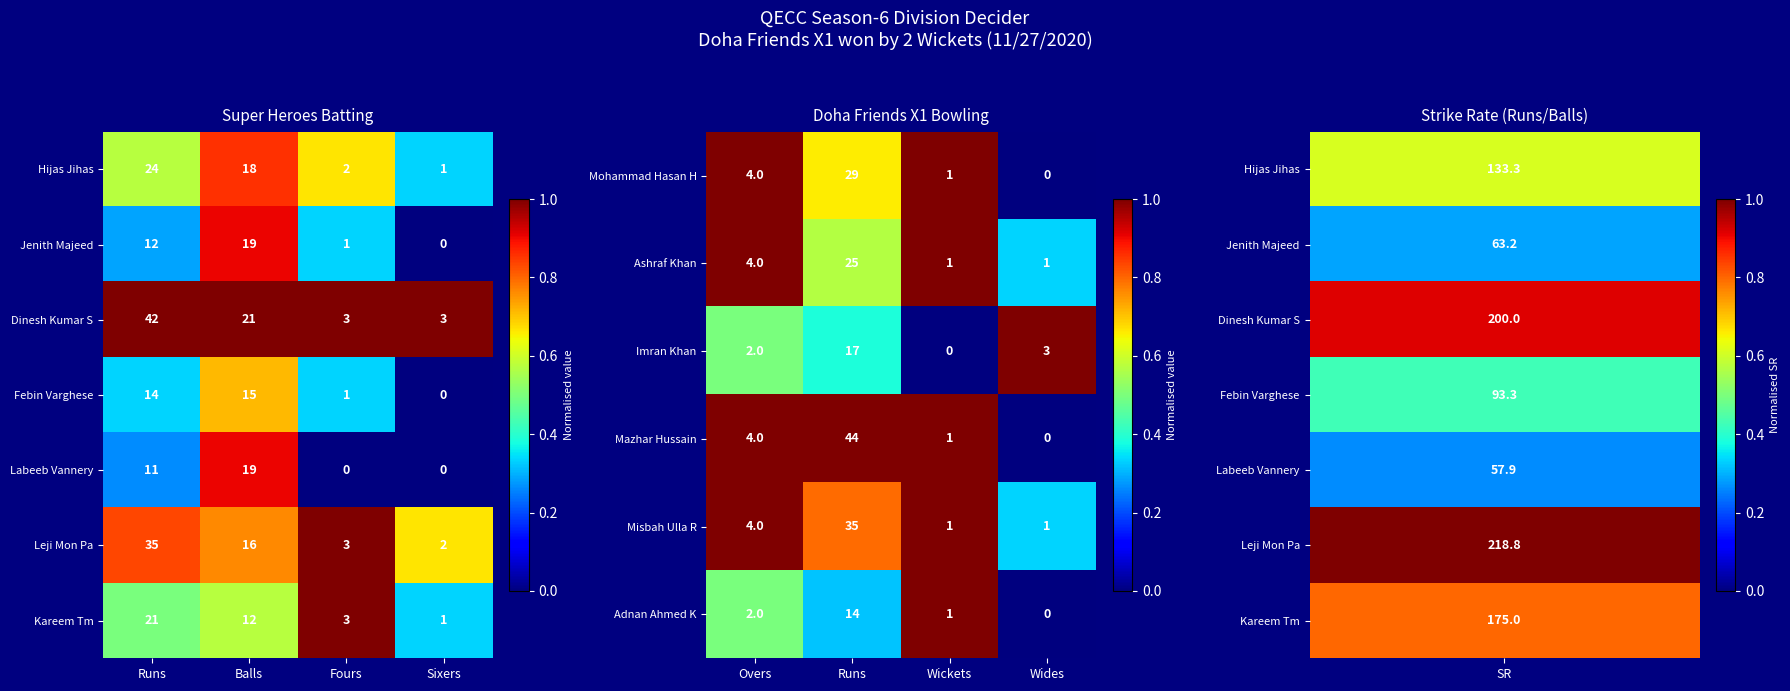

True or false: Hijas Jihas has a value of 24 at Runs.

True